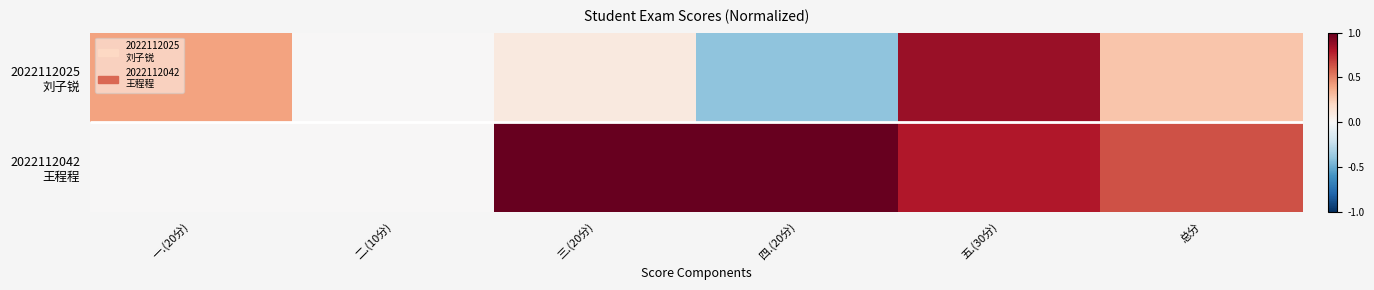

What is the difference between the maximum and minimum values in the 2022112042 王程程 series?

1.0